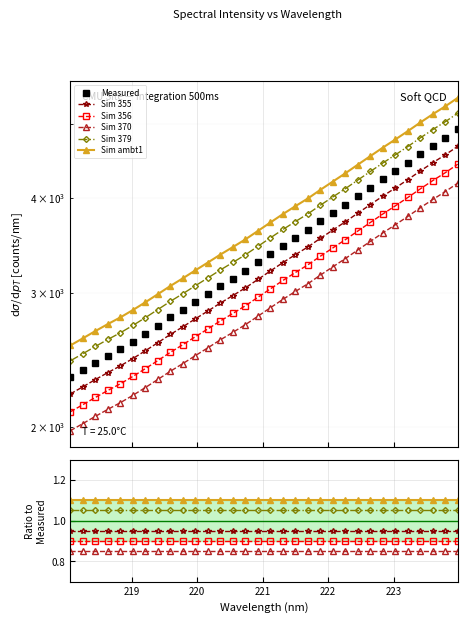

What is the difference between the values at 221.1174 and 218.442?

944.6